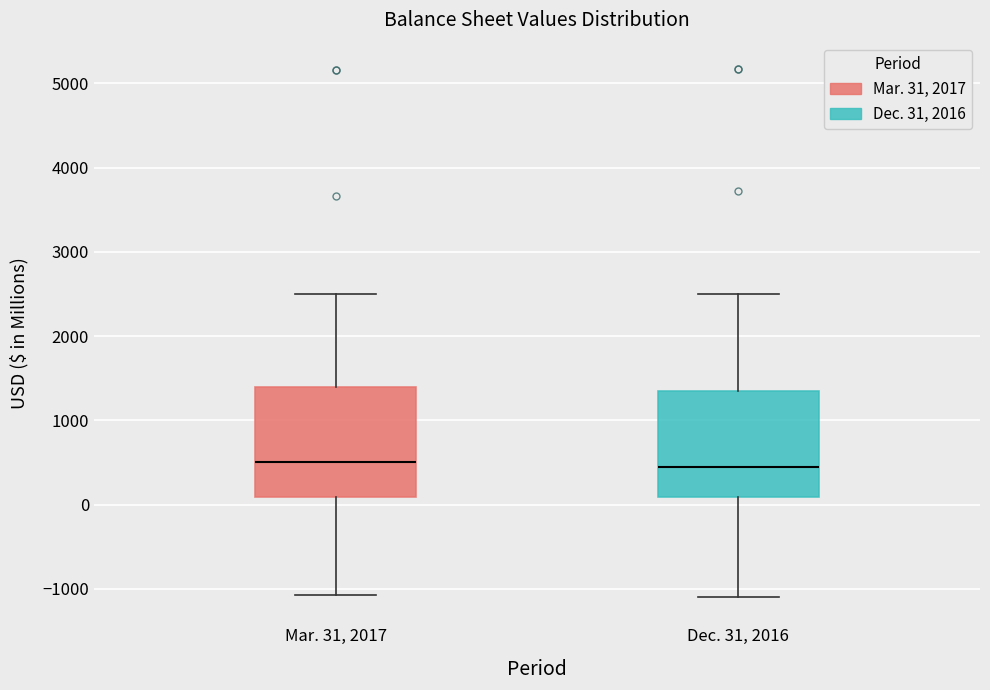

Reading left to right, transcribe this box plot: for each box, give where its median line is, the range the box spans, and where its two whiskers end, as read against the y-axis. The values are not printed on the chart, so give them approximately, as read against the axis.

Mar. 31, 2017: median 500, box 100 to 1400, whiskers -1100 to 2500
Dec. 31, 2016: median 500, box 100 to 1400, whiskers -1100 to 2500